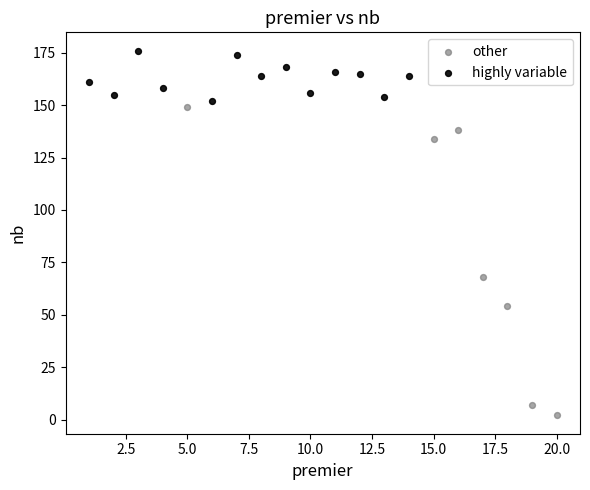

Which series contains the highest Y value?

highly variable